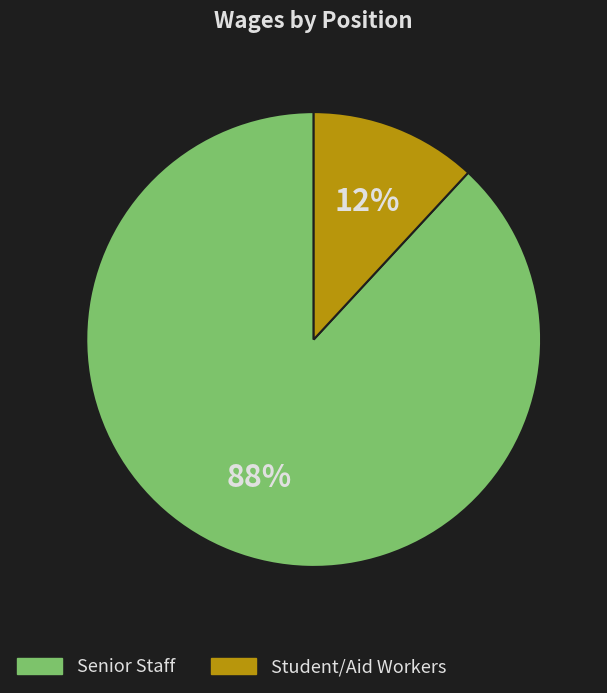

How many segments does this pie chart have?

2